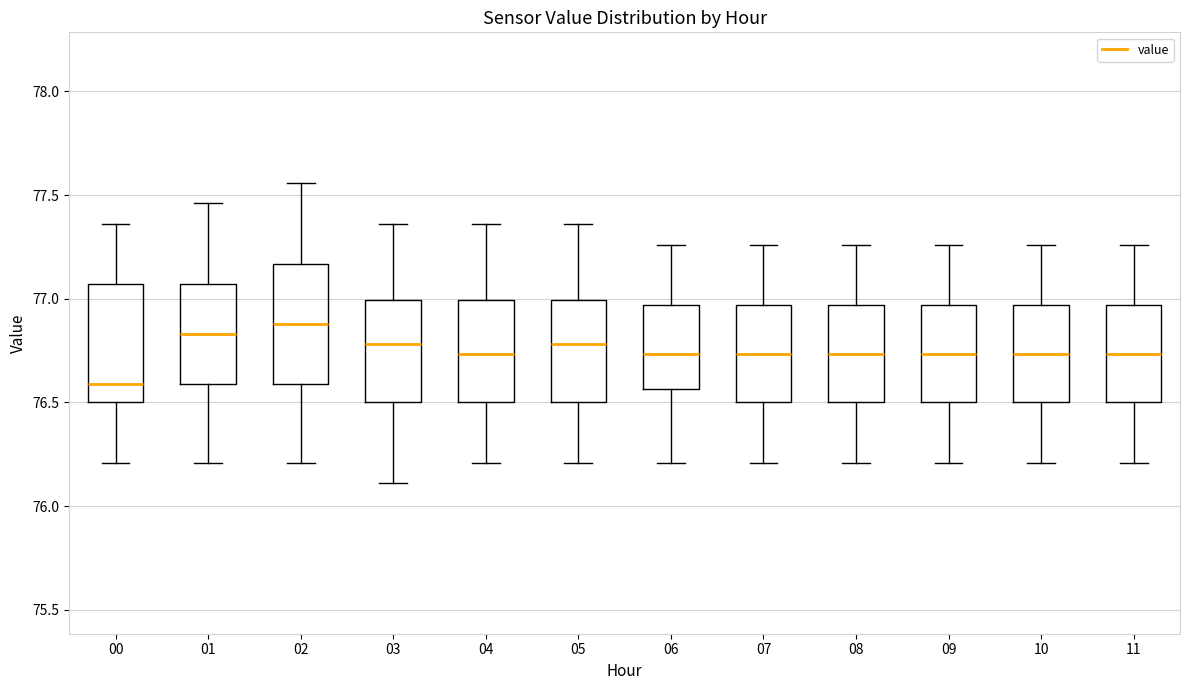

Where is the upper edge of the box at x = 03 on the y-axis? The values are not printed on the chart, so give them approximately, as read against the axis.

77.00